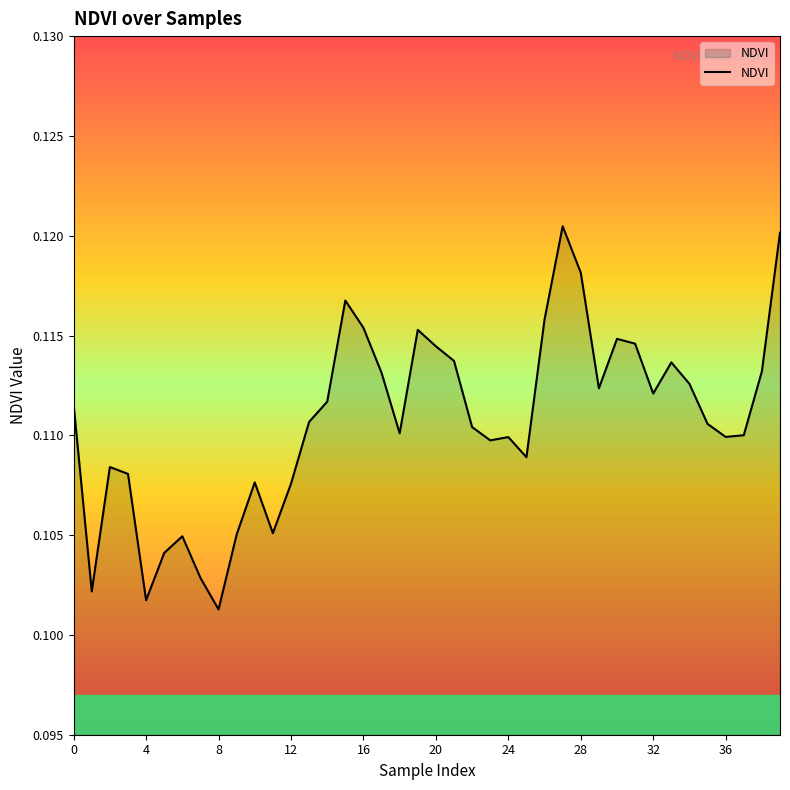

Which category has the lowest value across all series?

8